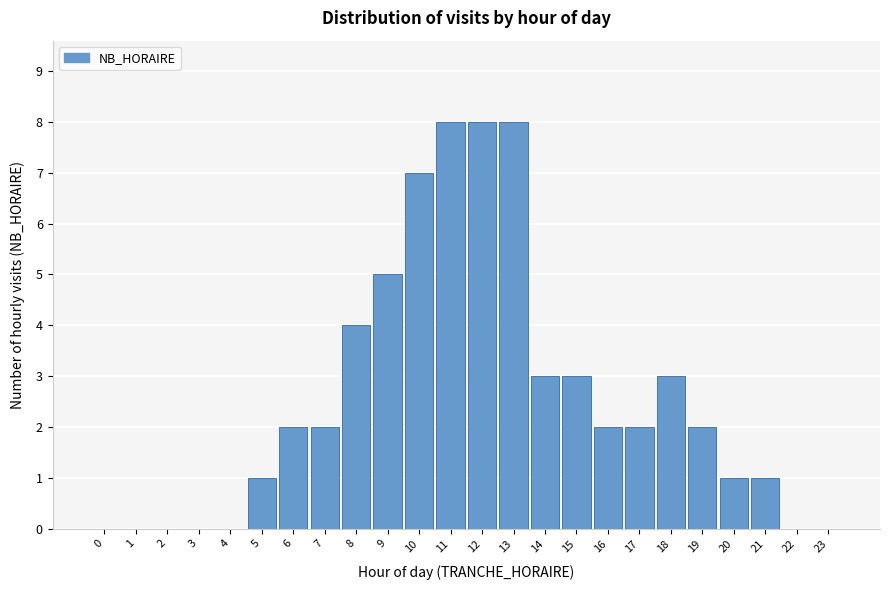

Reading left to right, list all the values displayed in this chart.

0=0	1=0	2=0	3=0	4=0	5=1	6=2	7=2	8=4	9=5	10=7	11=8	12=8	13=8	14=3	15=3	16=2	17=2	18=3	19=2	20=1	21=1	22=0	23=0